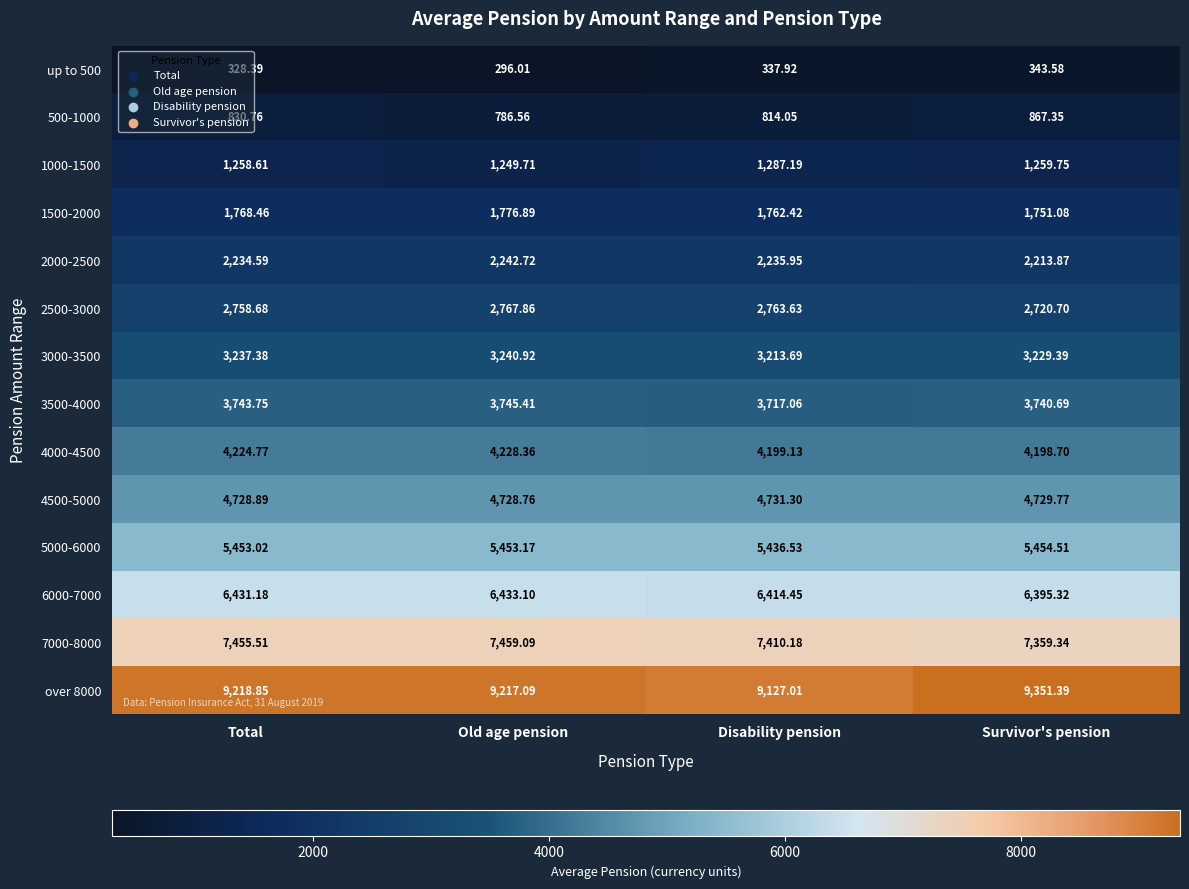

How many values in the 4500-5000 series are below 4729?

2